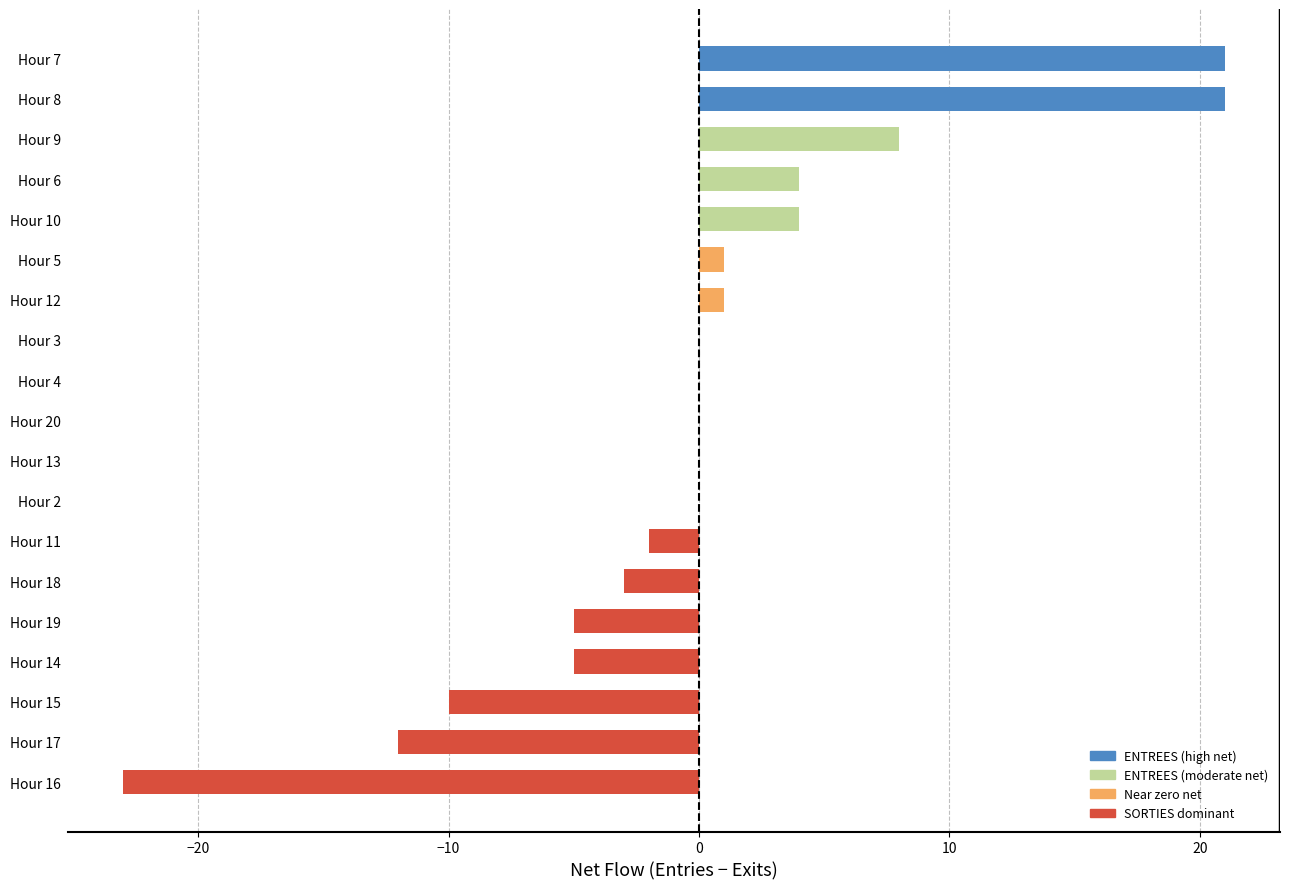

Count the number of categories in the chart.

19